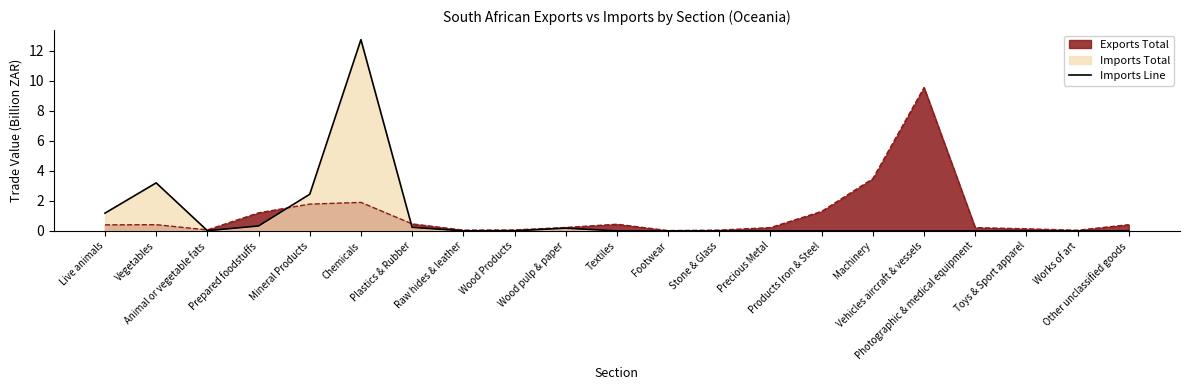

What is the difference between the second highest and minimum values?

3.2